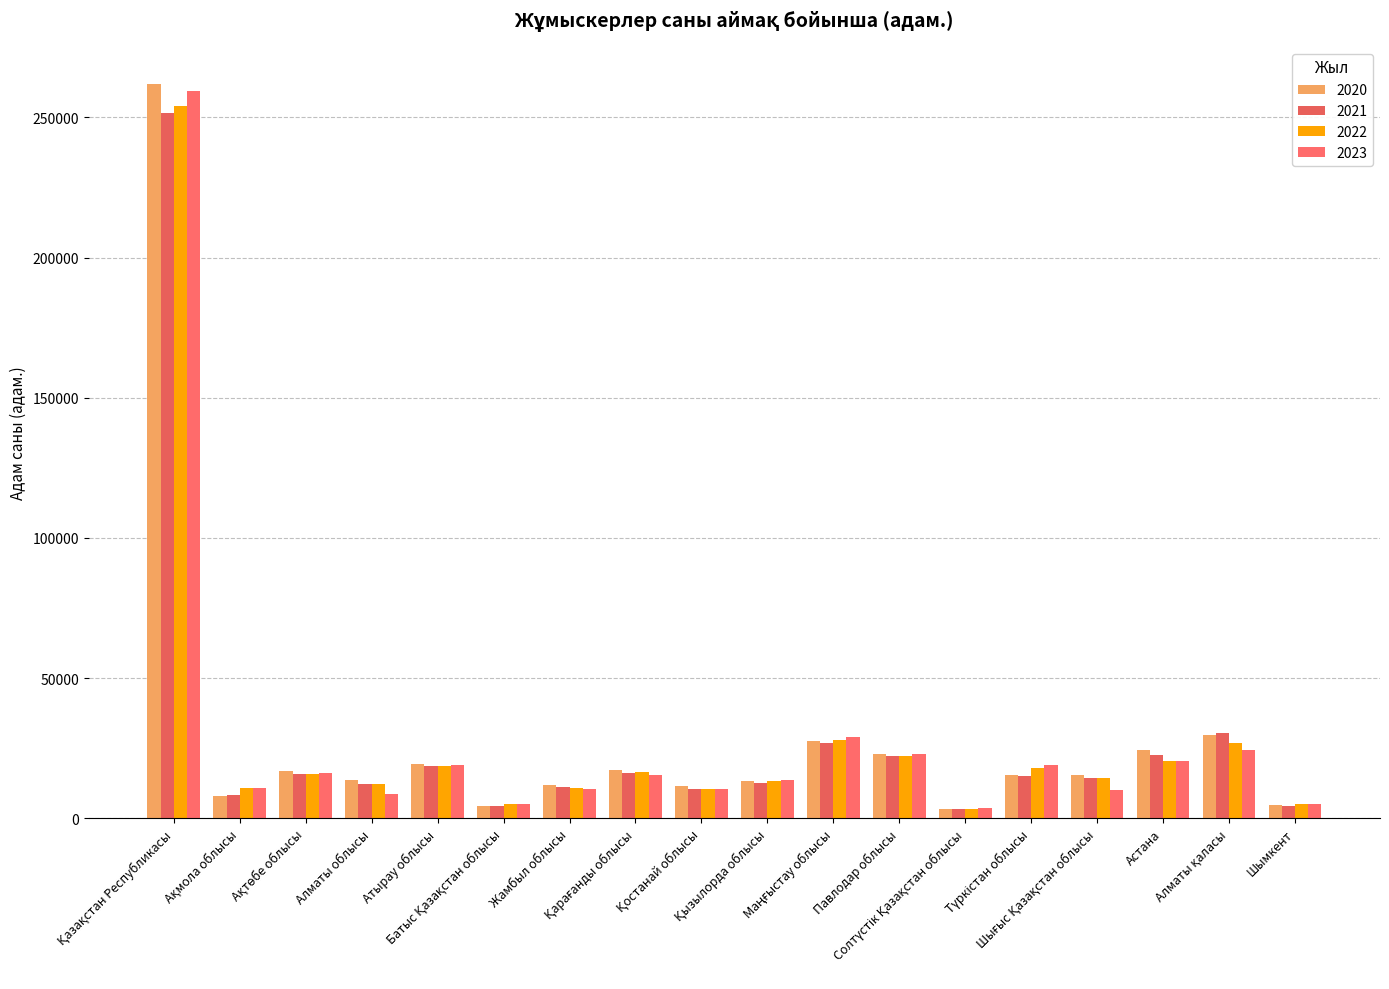

Reading left to right, list all the values displayed in this chart.

2020: 262045	8092	16683	13497	19172	4424	11792	17309	11321	13137	27380	23049	3403	15371	15524	24403	29854	4568
2021: 251439	8267	15767	12251	18620	4212	11287	16247	10554	12703	26950	22279	3293	15220	14275	22468	30387	4387
2022: 253962	10807	15608	12382	18474	4980	10747	16377	10487	13112	27898	22194	3163	17852	14476	20451	26929	5219
2023: 259533	10816	16072	8750	19024	4971	10534	15247	10521	13492	28973	22832	3755	18956	9891	20564	24297	5169